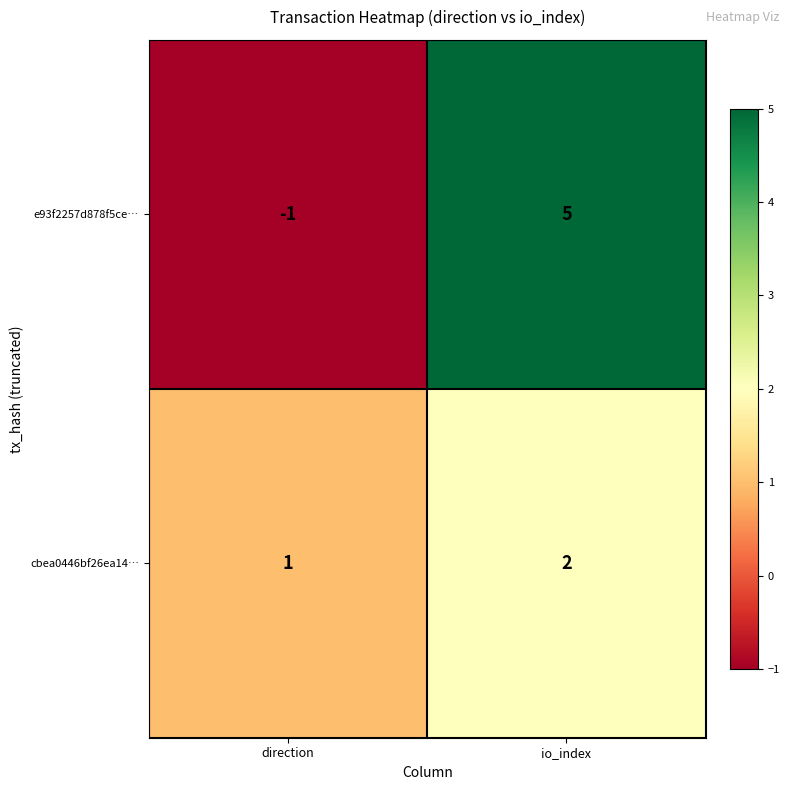

Is it true that cbea0446bf26ea14… equals 3 at io_index?

False